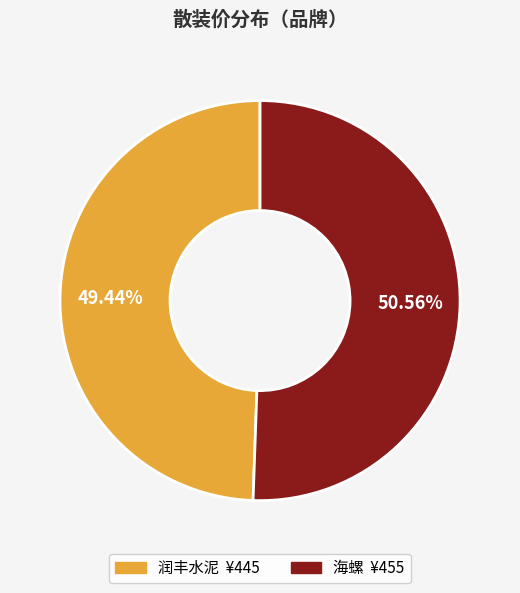

To the nearest percent, what is the combined percentage of 海螺 and 润丰水泥?

100%